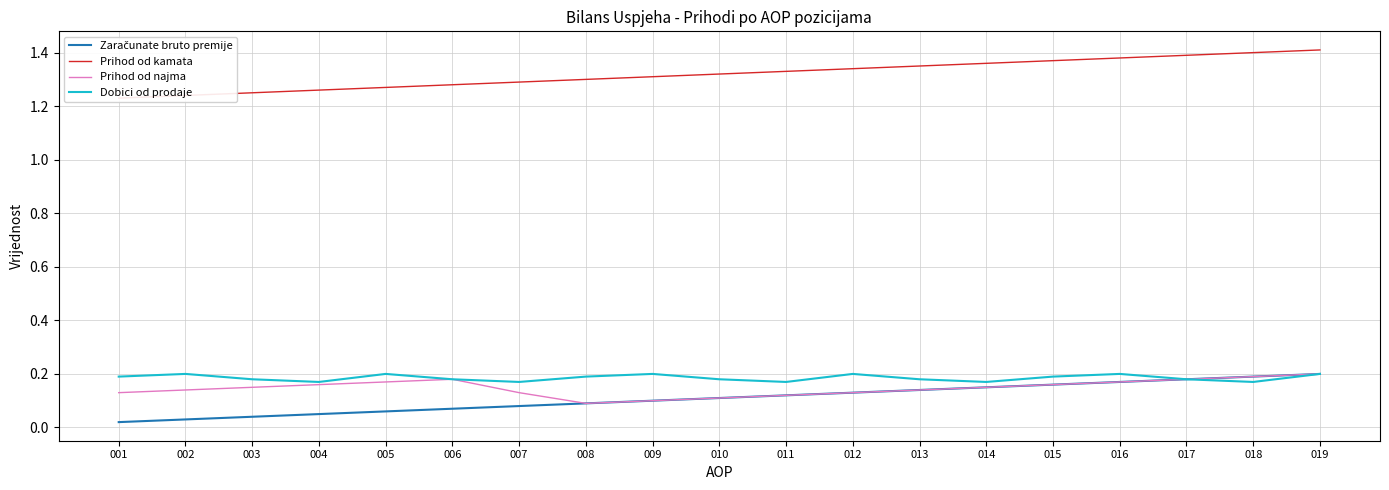

List the series in order of their peak value, highest first.

Prihod od kamata, Zaračunate bruto premije, Prihod od najma, Dobici od prodaje